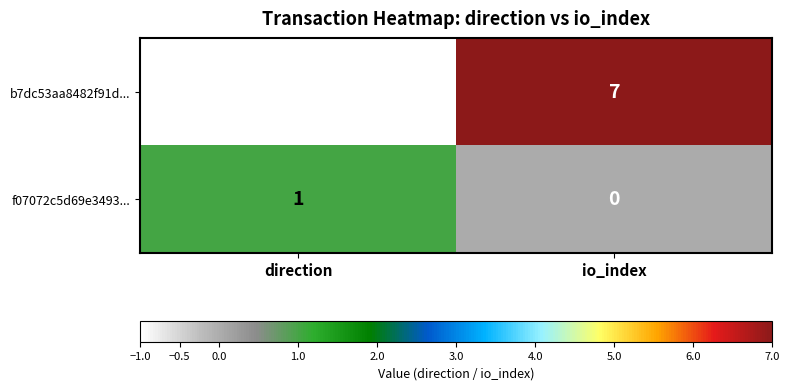

Rank the series by their maximum value, from highest to lowest.

b7dc53aa8482f91d..., f07072c5d69e3493...